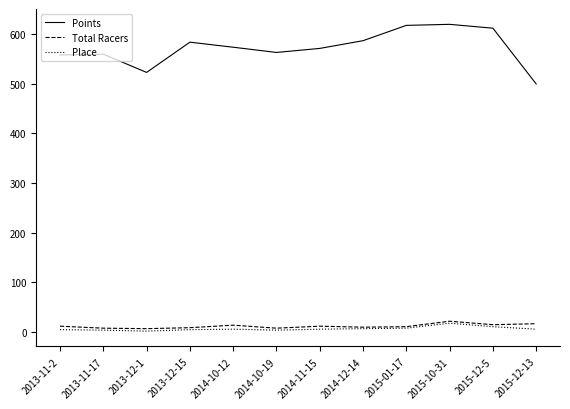

At how many categories does at least one series exceed 69?

12